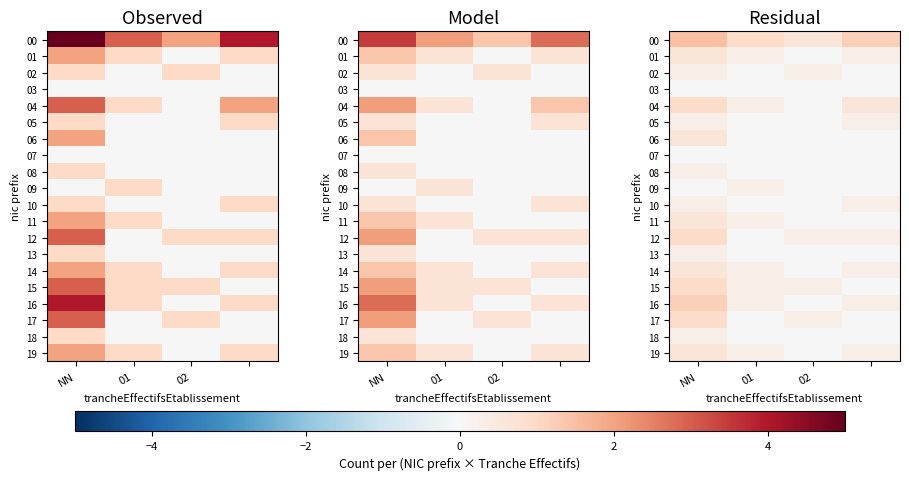

What is the difference between the highest and lowest values at 01?

0.9